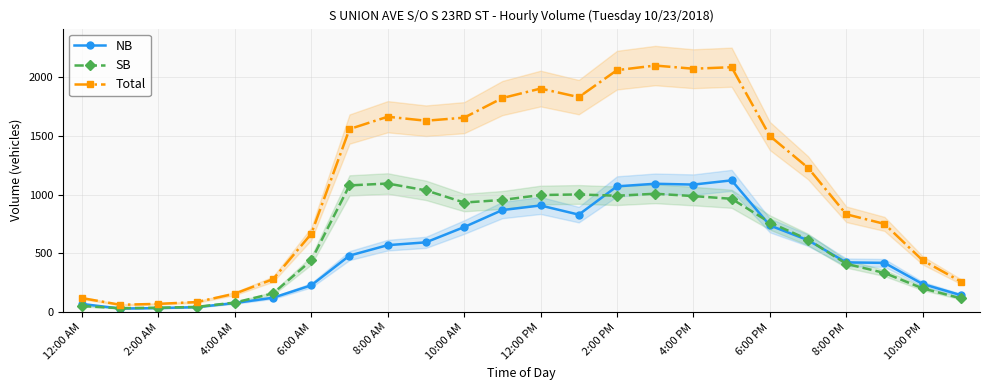

Which category has the highest value in the NB series?

17